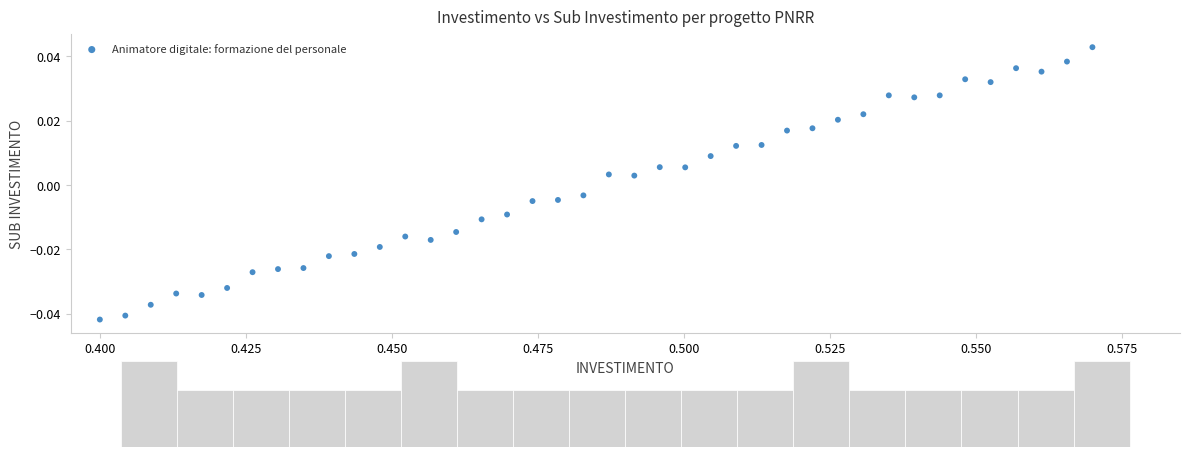

How many points are shown in the scatter plot?

40